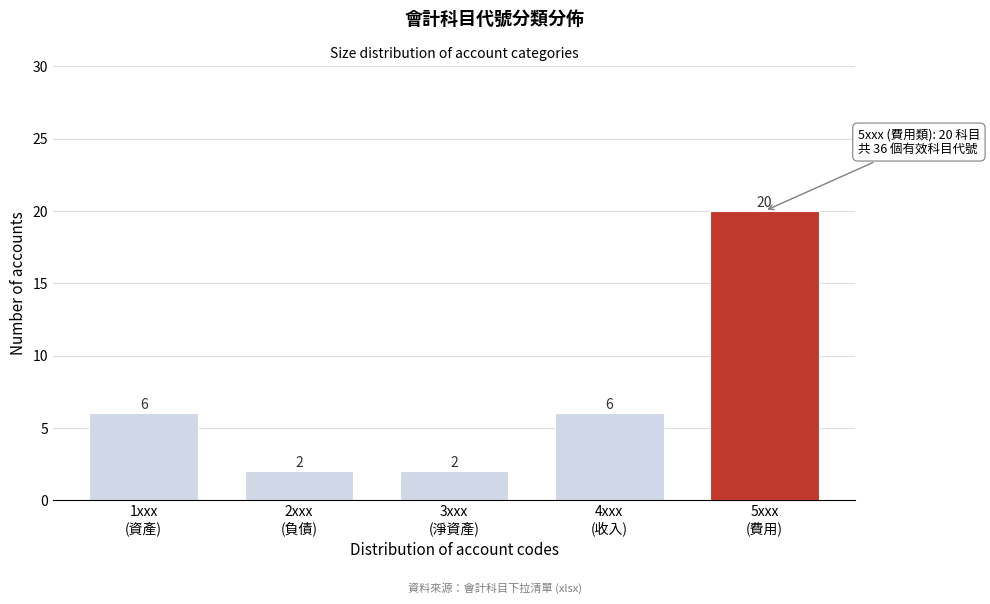

Reading left to right, what are all the values shown in this chart?

6	2	2	6	20